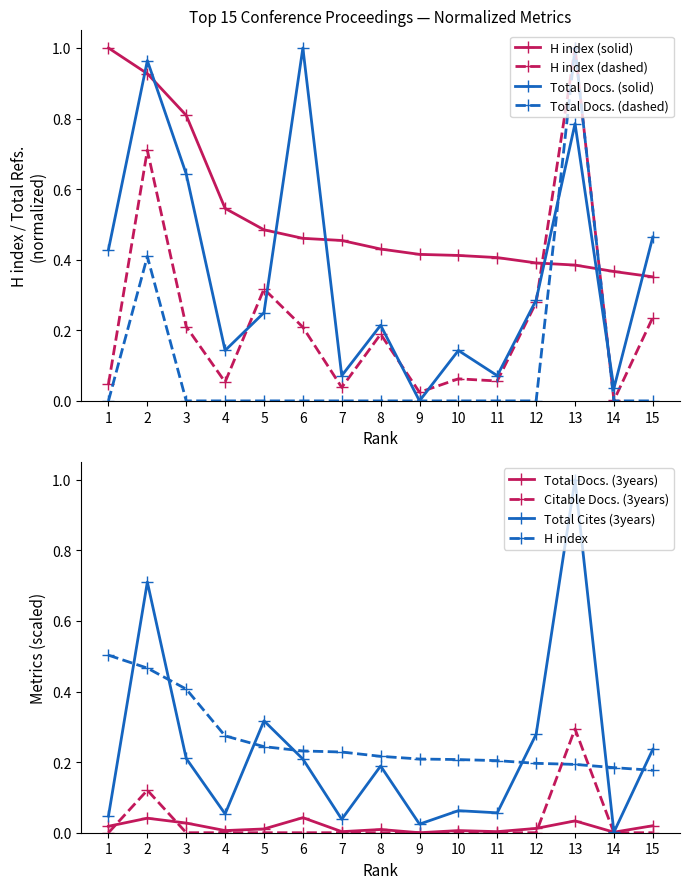

True or false: H index (solid) has a value of 0.2 at 14.

False